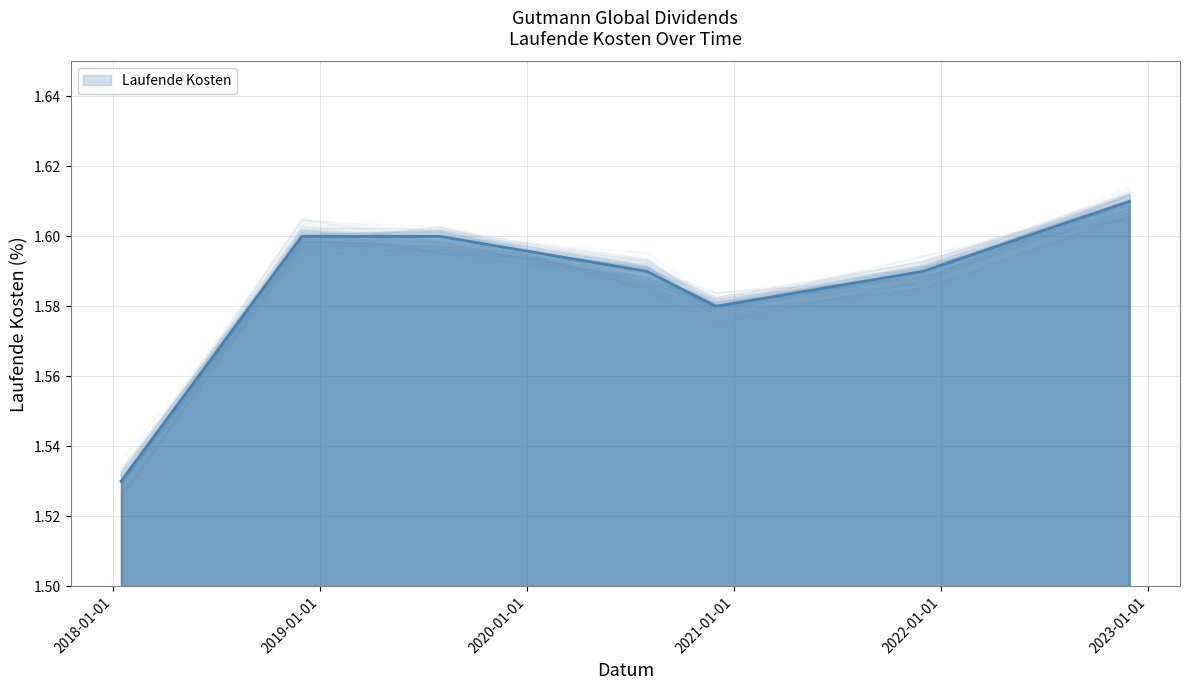

What position from the left is 2019-08-01?

3